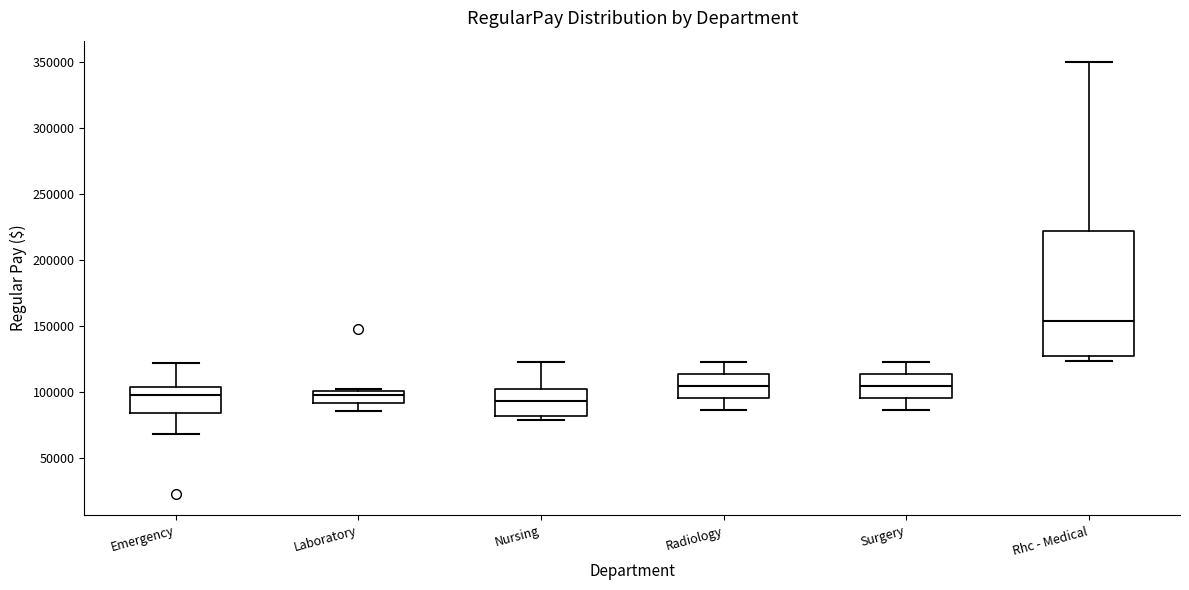

Where does the median line of the box for Nursing sit on the y-axis? The values are not printed on the chart, so give them approximately, as read against the axis.

95000